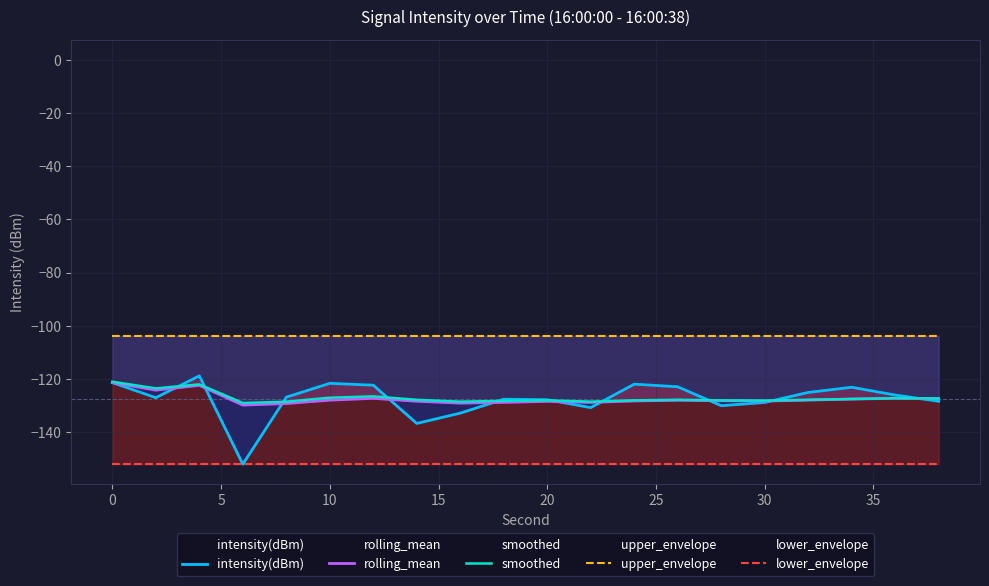

List the series in order of their peak value, lowest first.

lower_envelope, rolling_mean, smoothed, intensity(dBm), upper_envelope